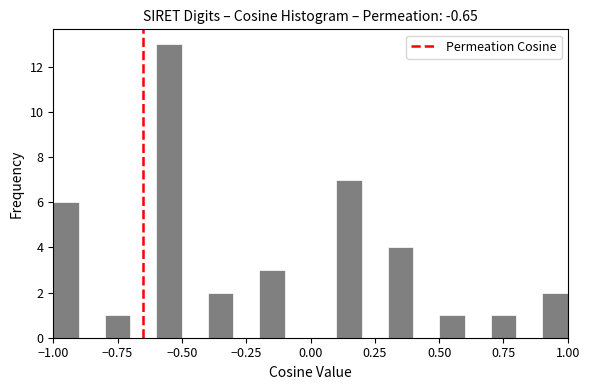

Around what value on the x-axis is the tallest bar? Give the approximate position of its centre, as read against the axis.

-0.55